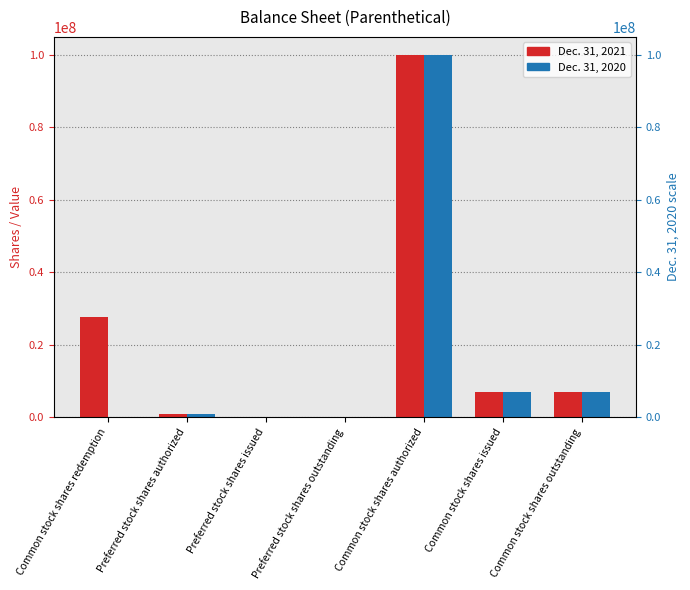

Count the number of data series in this chart.

2